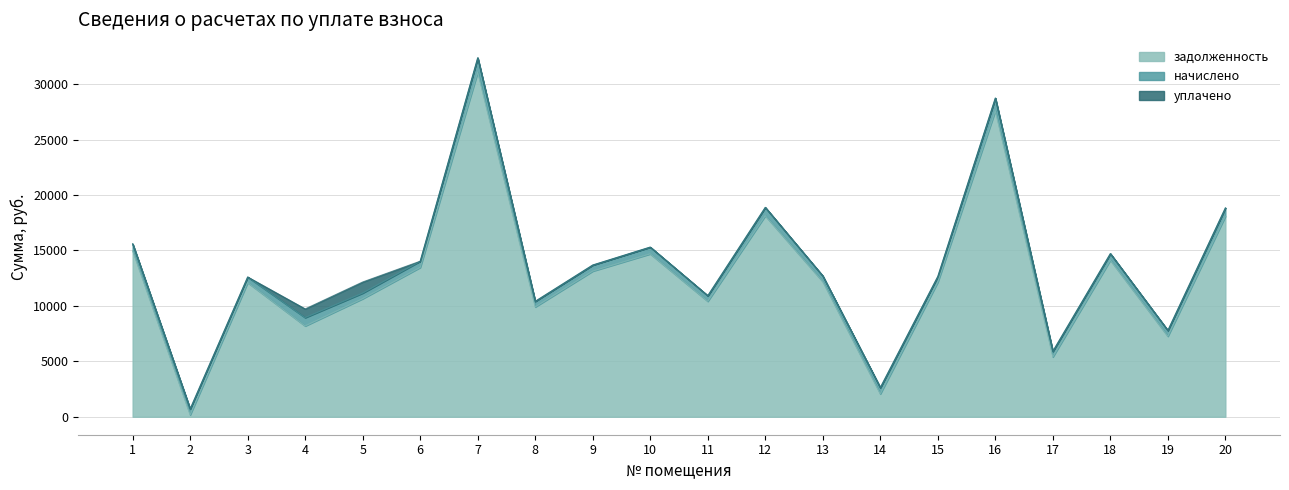

Rank the series at 20 from lowest to highest value.

уплачено, начислено, задолженность